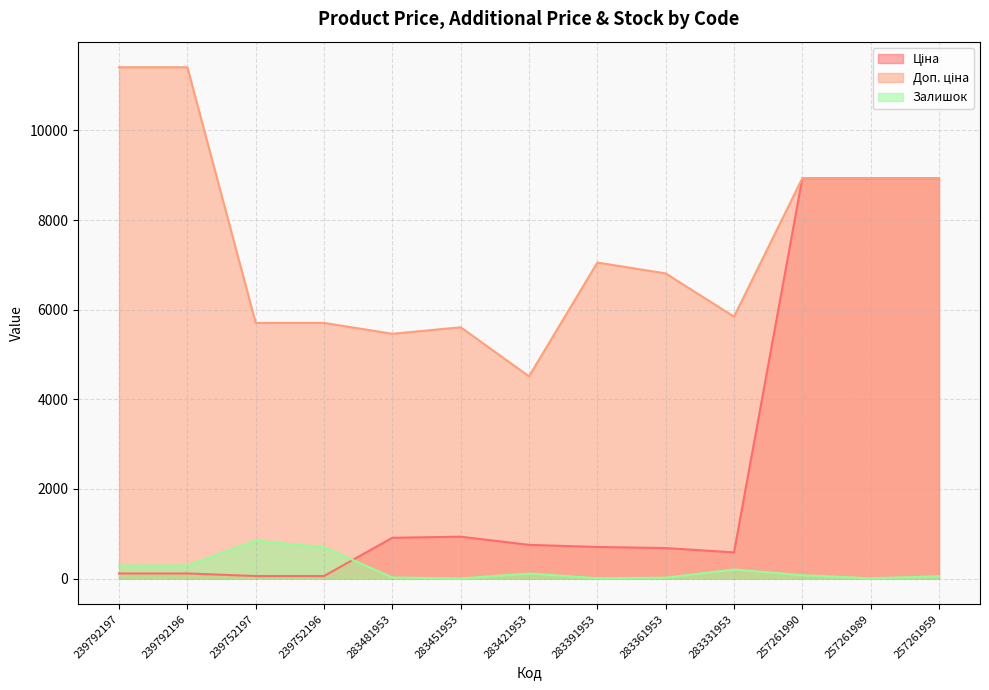

Where is the first local maximum for Ціна?

283451953